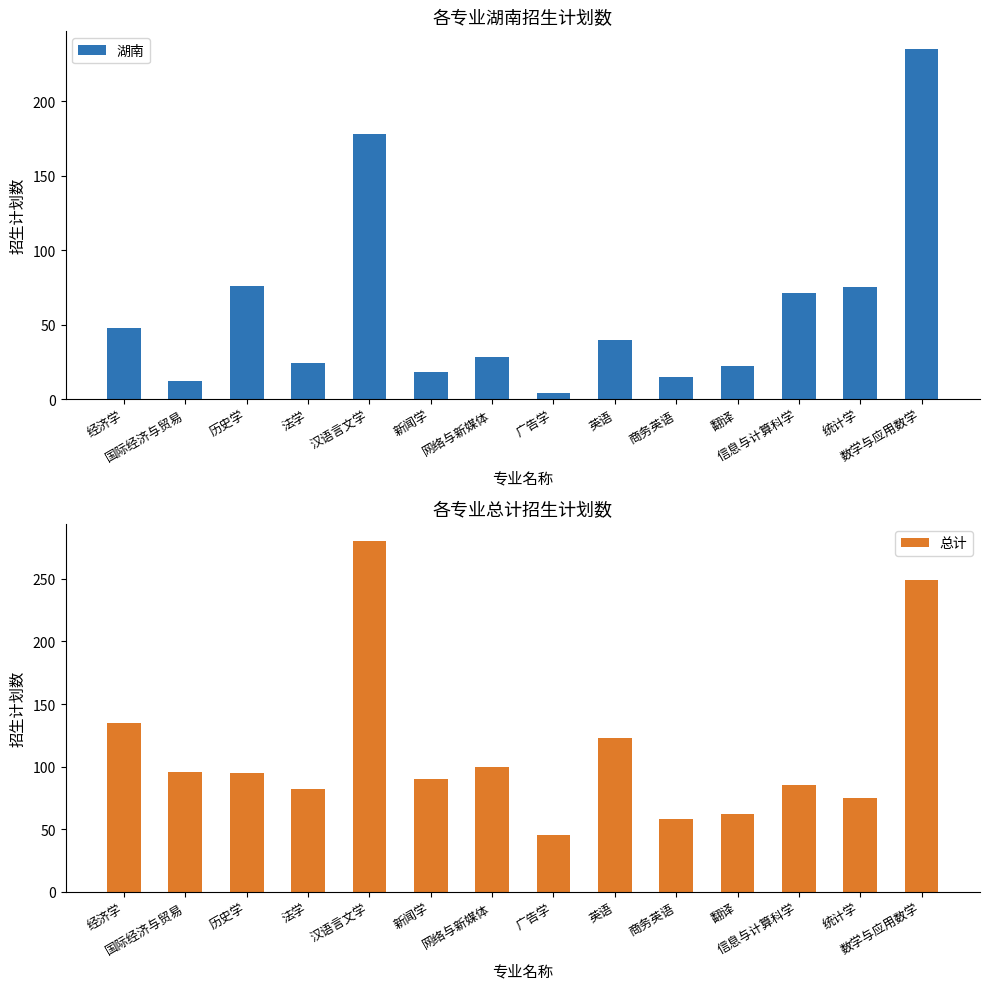

The 湖南 series shows 4 at 国际经济与贸易. True or false?

False